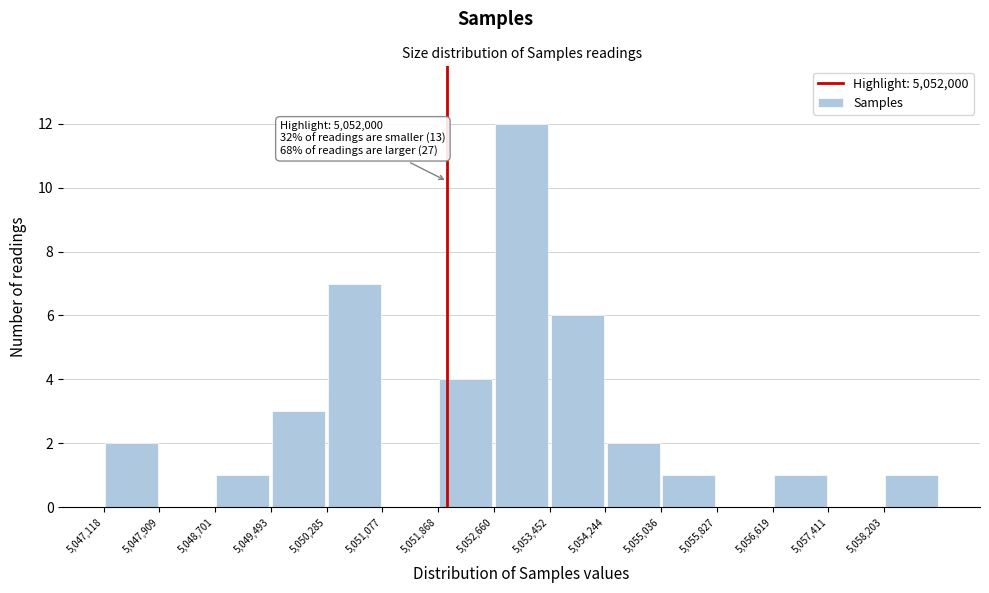

Over which range of the x-axis is the bar tallest?

5052700 to 5053500